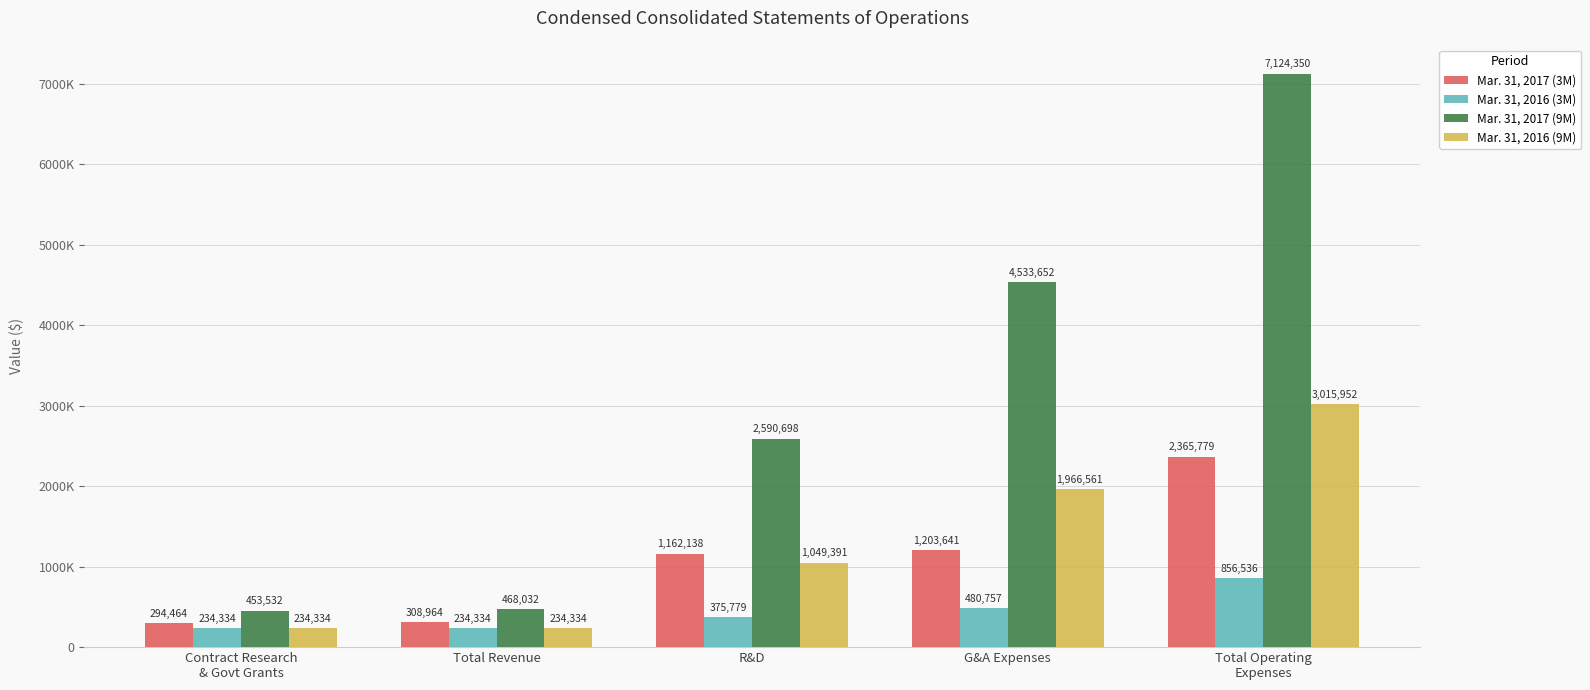

Between R&D and G&A Expenses, which is larger?

G&A Expenses